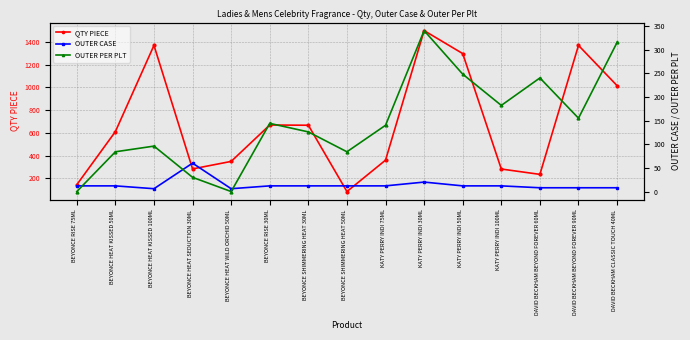

What is the sum of all QTY PIECE values?

10248